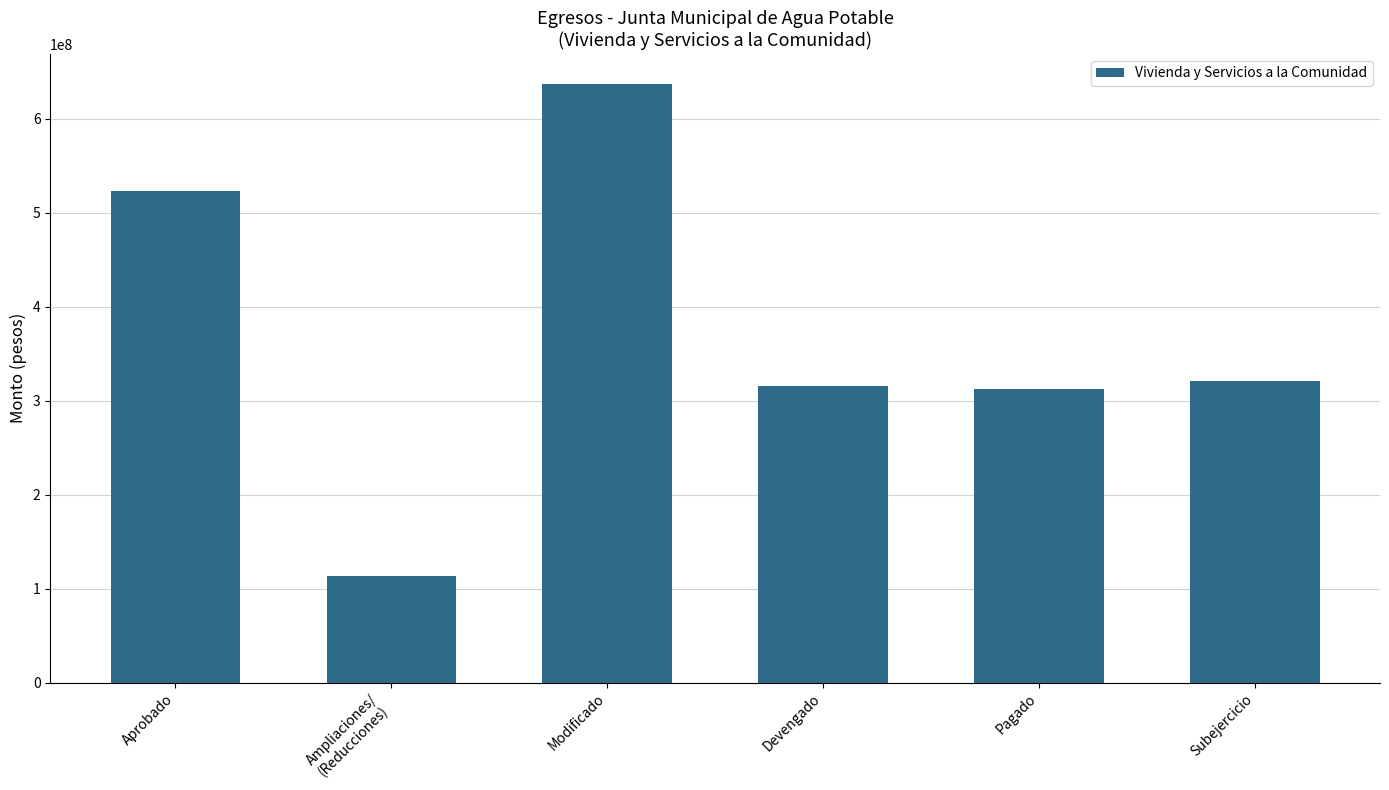

At which label does the data first exceed 321130673?

Aprobado